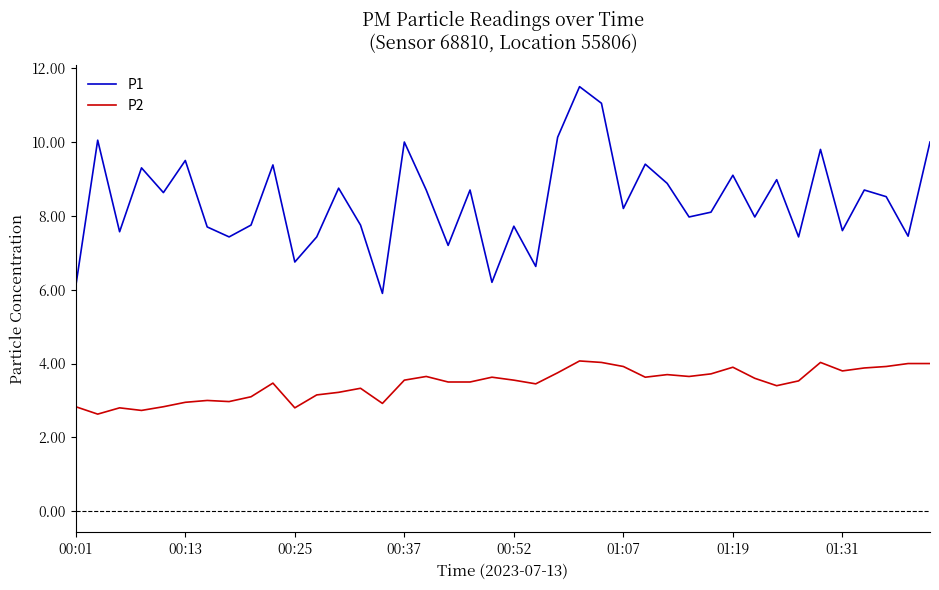

True or false: P2 has more than 1 interior local peaks.

True